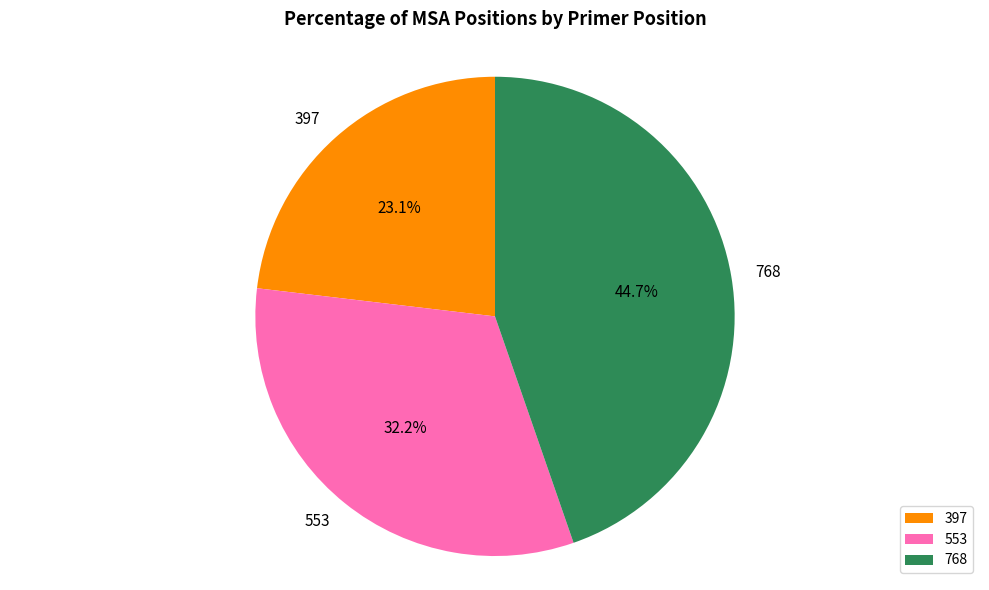

Count the number of slices in the pie.

3